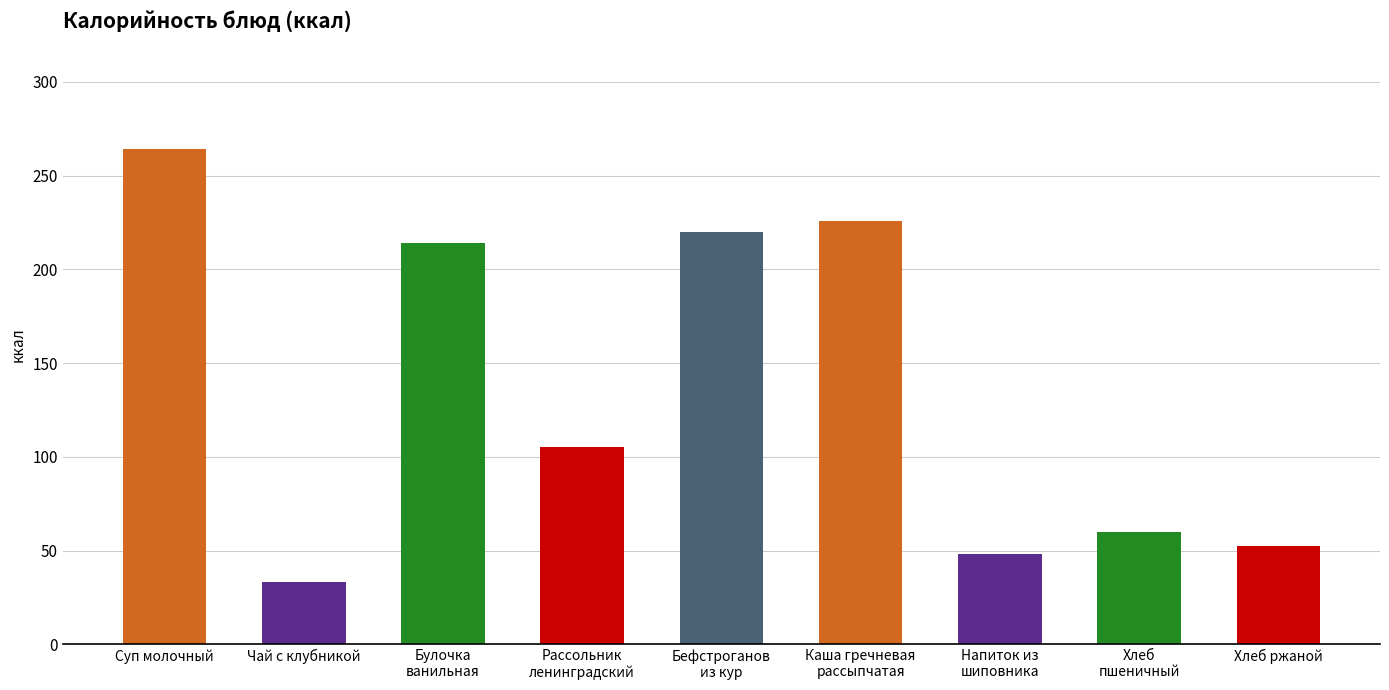

Reading left to right, transcribe all the data shown in this chart.

Суп молочный=264.1	Чай с клубникой=33.2	Булочка
ванильная=214.0	Рассольник
ленинградский=105.5	Бефстроганов
из кур=220.0	Каша гречневая
рассыпчатая=225.7	Напиток из
шиповника=48.3	Хлеб
пшеничный=59.7	Хлеб ржаной=52.2